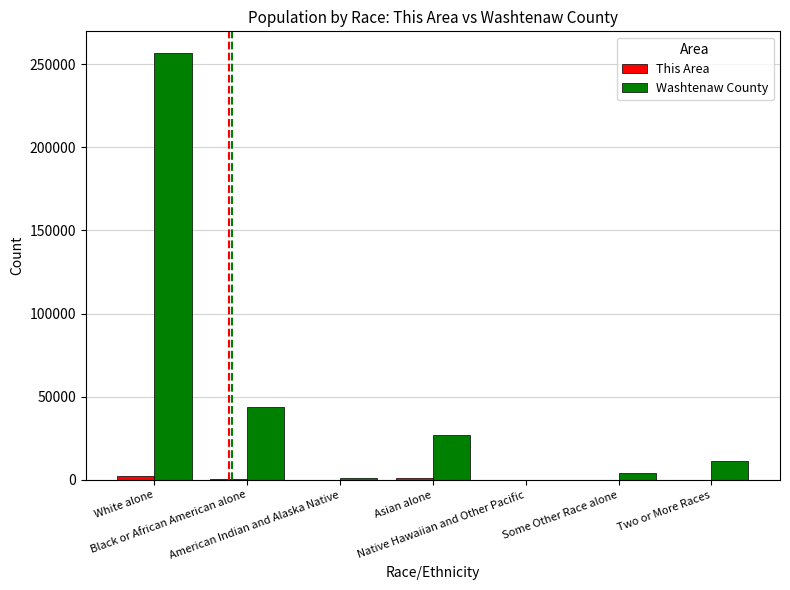

Where is Washtenaw County nearest to the value 128504?

Black or African American alone